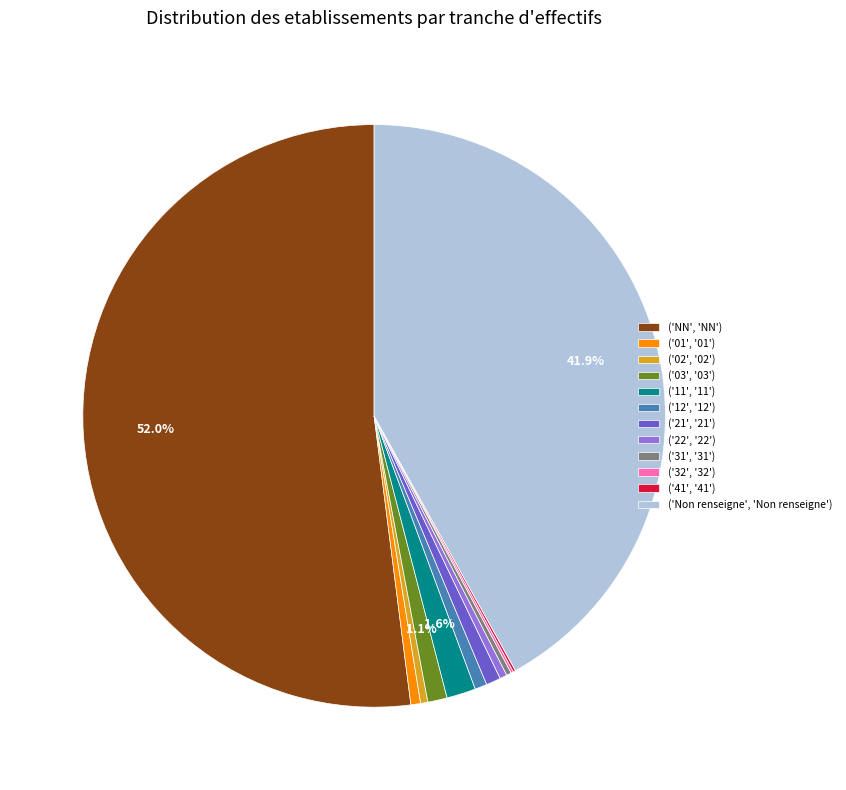

Which category has the biggest portion of the pie?

('NN', 'NN')